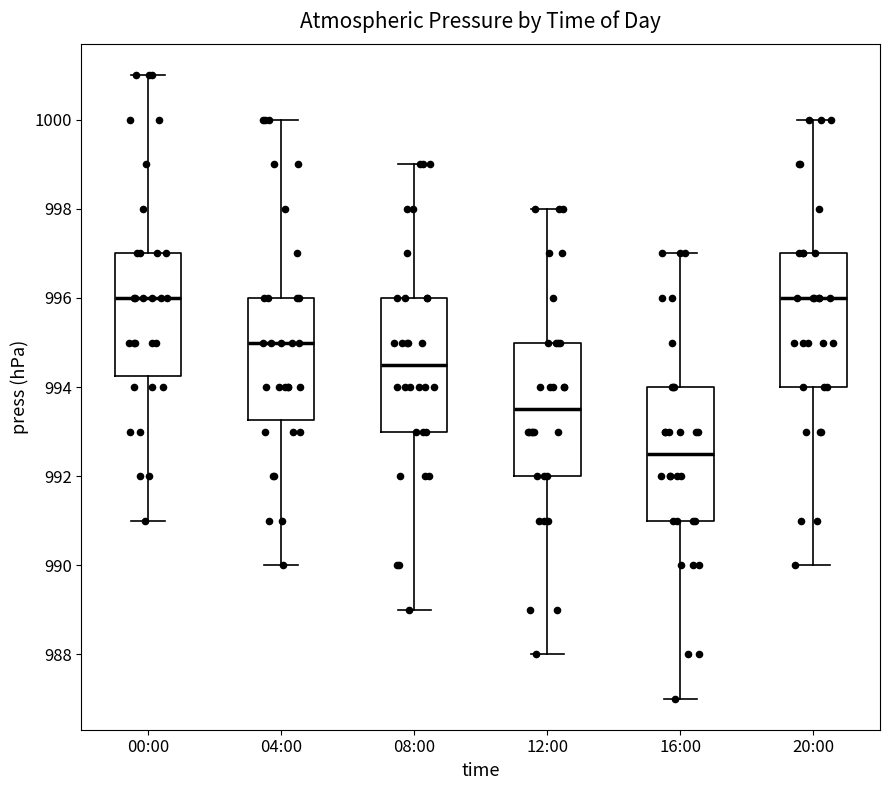

Reading left to right, transcribe this box plot: for each box, give where its median line is, the range the box spans, and where its two whiskers end, as read against the y-axis. The values are not printed on the chart, so give them approximately, as read against the axis.

00:00: median 996.0, box 994.2 to 997.0, whiskers 991.0 to 1001.0
04:00: median 995.0, box 993.2 to 996.0, whiskers 990.0 to 1000.0
08:00: median 994.6, box 993.0 to 996.0, whiskers 989.0 to 999.0
12:00: median 993.6, box 992.0 to 995.0, whiskers 988.0 to 998.0
16:00: median 992.6, box 991.0 to 994.0, whiskers 987.0 to 997.0
20:00: median 996.0, box 994.0 to 997.0, whiskers 990.0 to 1000.0